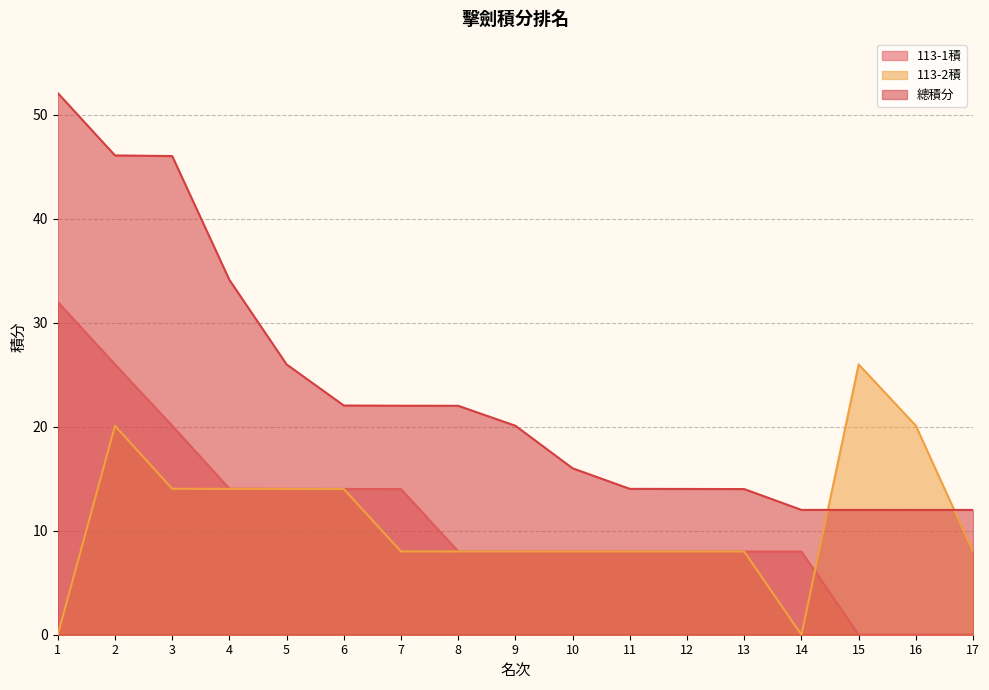

True or false: 總積分 has more than 2 points higher than both neighbors.

False